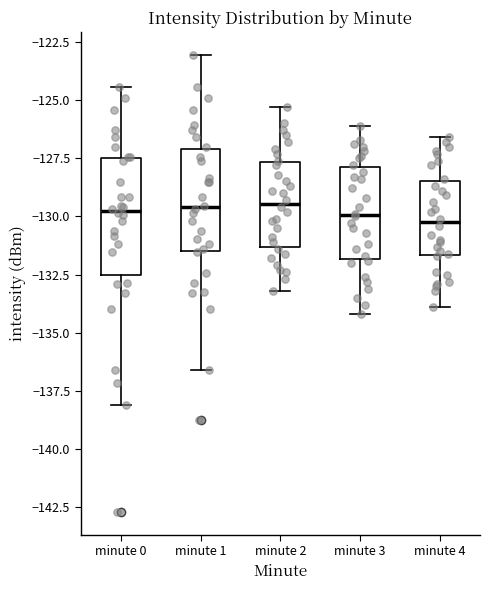

Reading left to right, transcribe this box plot: for each box, give where its median line is, the range the box spans, and where its two whiskers end, as read against the y-axis. The values are not printed on the chart, so give them approximately, as read against the axis.

minute 0: median -130.0, box -132.5 to -127.5, whiskers -138.0 to -124.5
minute 1: median -129.5, box -131.5 to -127.0, whiskers -136.5 to -123.0
minute 2: median -129.5, box -131.5 to -127.5, whiskers -133.0 to -125.5
minute 3: median -130.0, box -132.0 to -128.0, whiskers -134.0 to -126.0
minute 4: median -130.0, box -131.5 to -128.5, whiskers -134.0 to -126.5